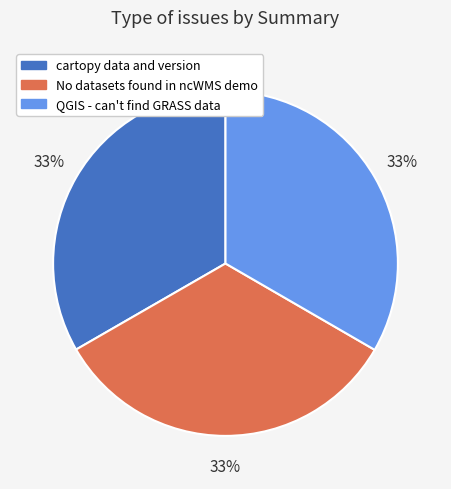

Do No datasets found in ncWMS demo and QGIS - can't find GRASS data together represent more than half of the pie?

Yes